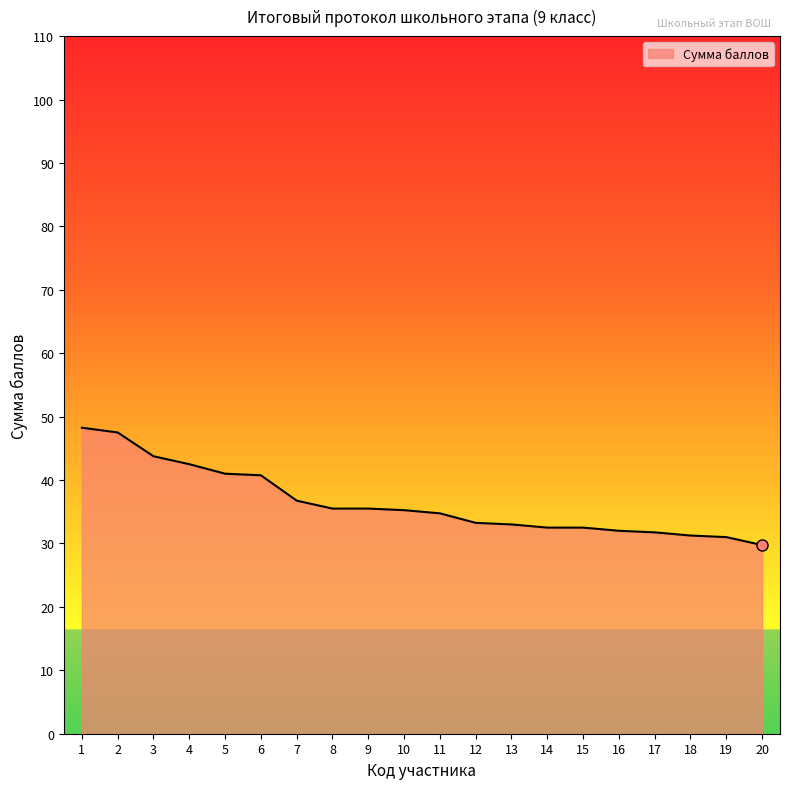

What is the smallest value displayed?

29.8